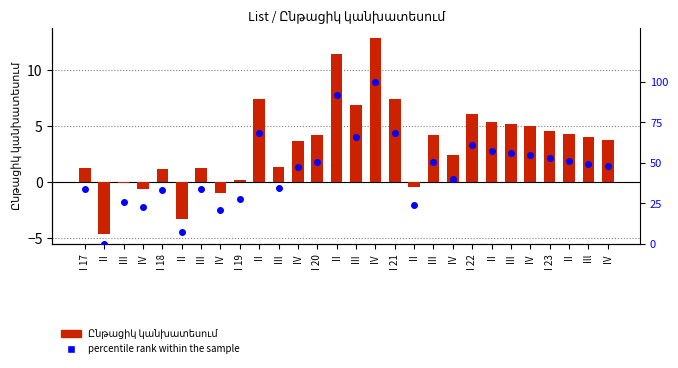

Which series reaches the minimum Y coordinate?

Ընթացիկ կանխատեսում